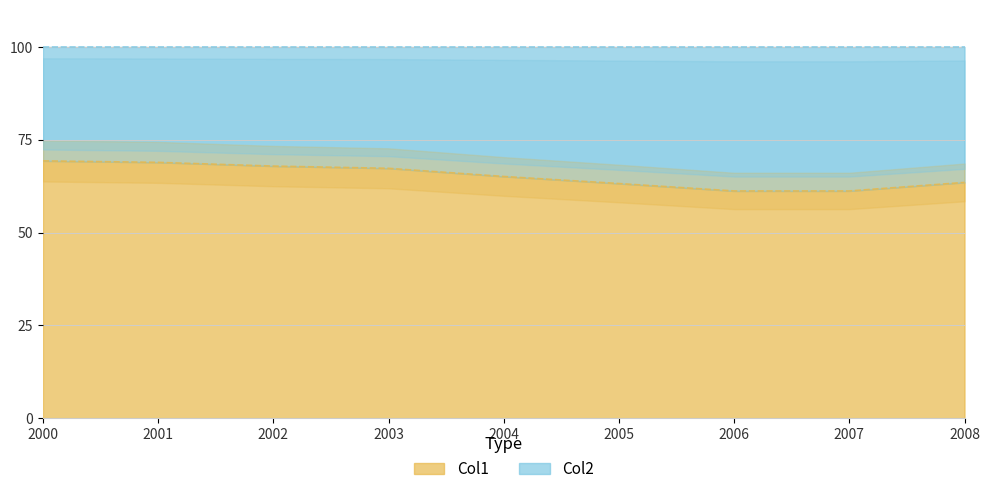

What is the difference between the maximum and minimum values?

8.1